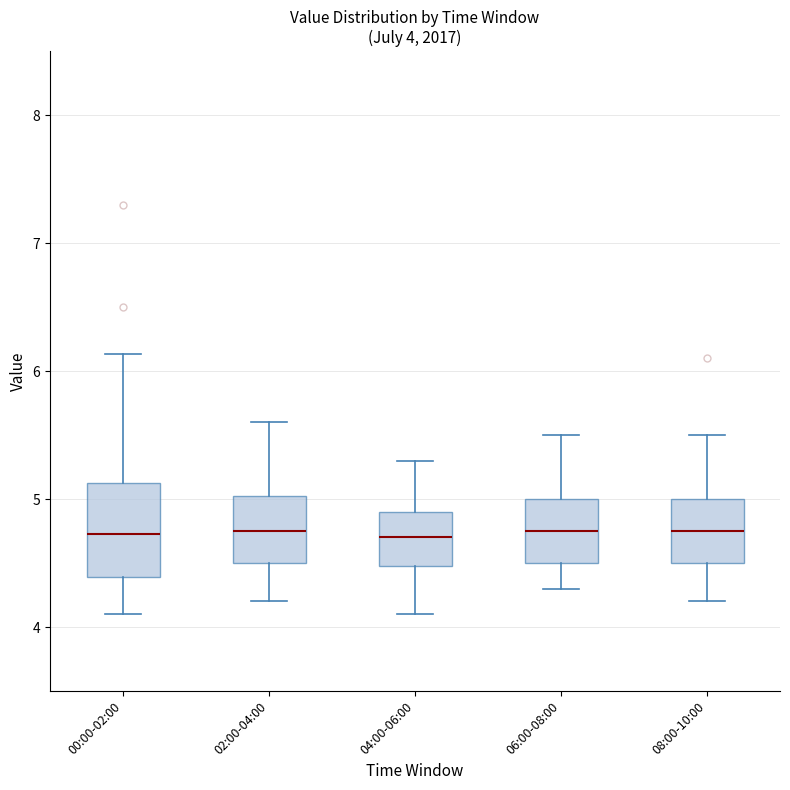

Comparing the boxes themselves (not the whiskers), which one is the tallest?

00:00-02:00